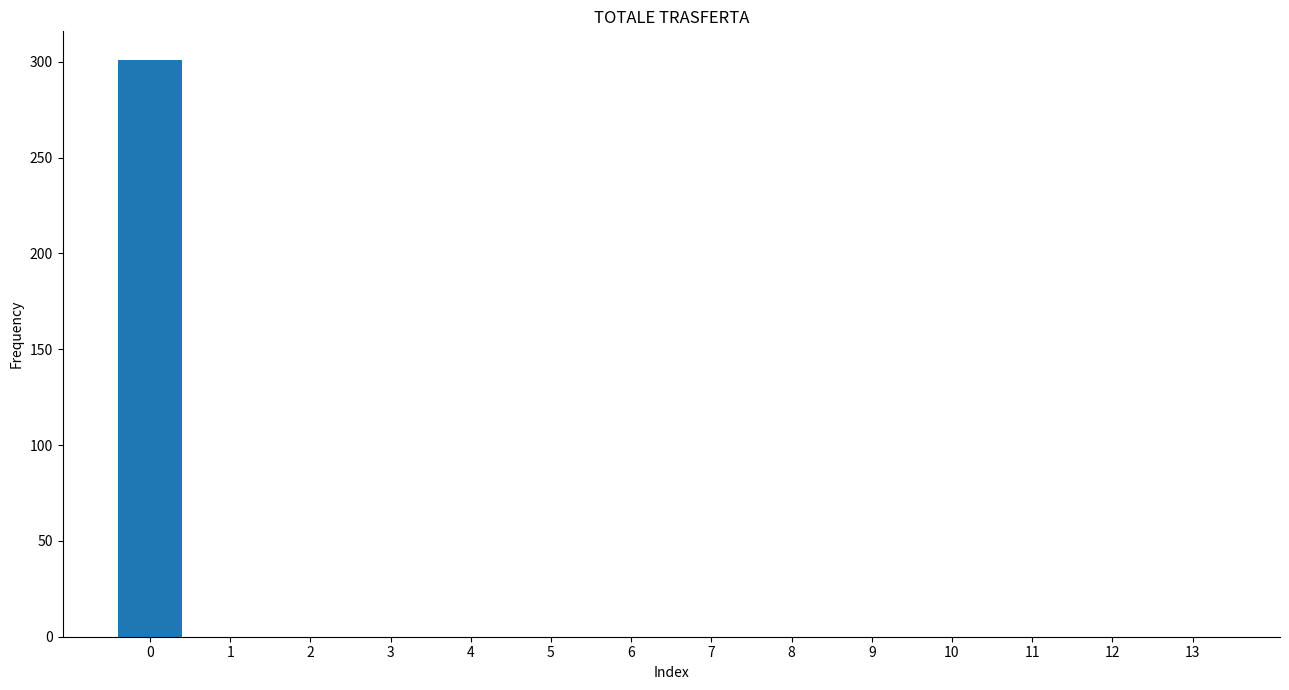

Reading left to right, extract all data points from this chart.

0=300.8	1=0.0	2=0.0	3=0.0	4=0.0	5=0.0	6=0.0	7=0.0	8=0.0	9=0.0	10=0.0	11=0.0	12=0.0	13=0.0